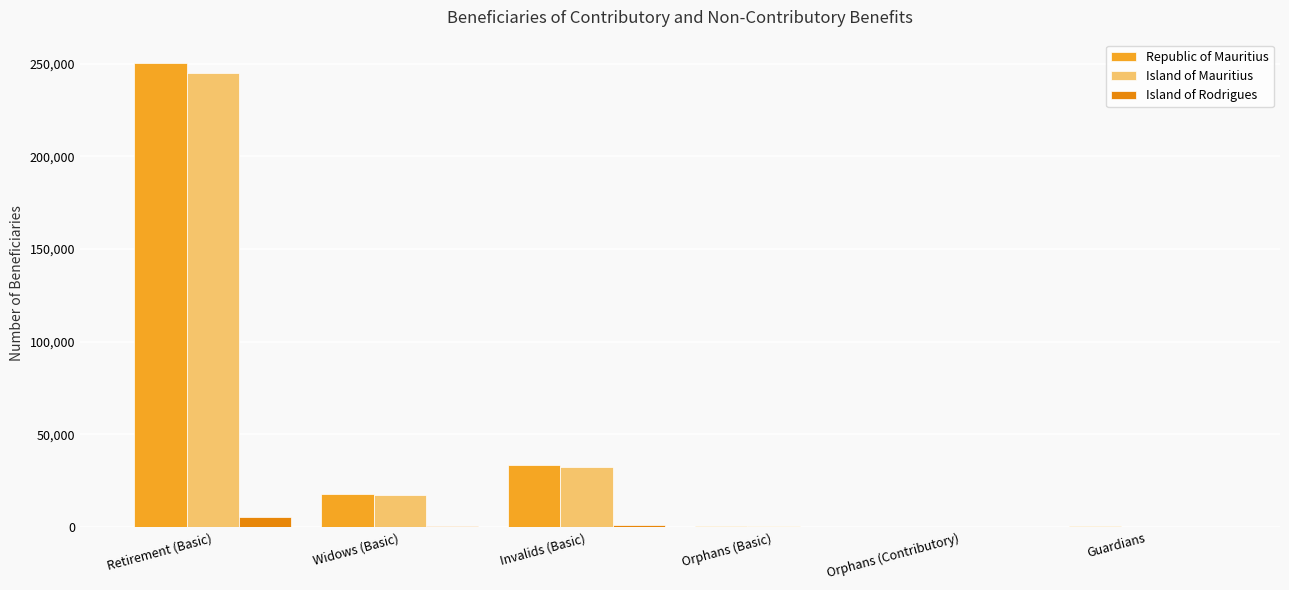

What is the maximum value for Republic of Mauritius?

250419